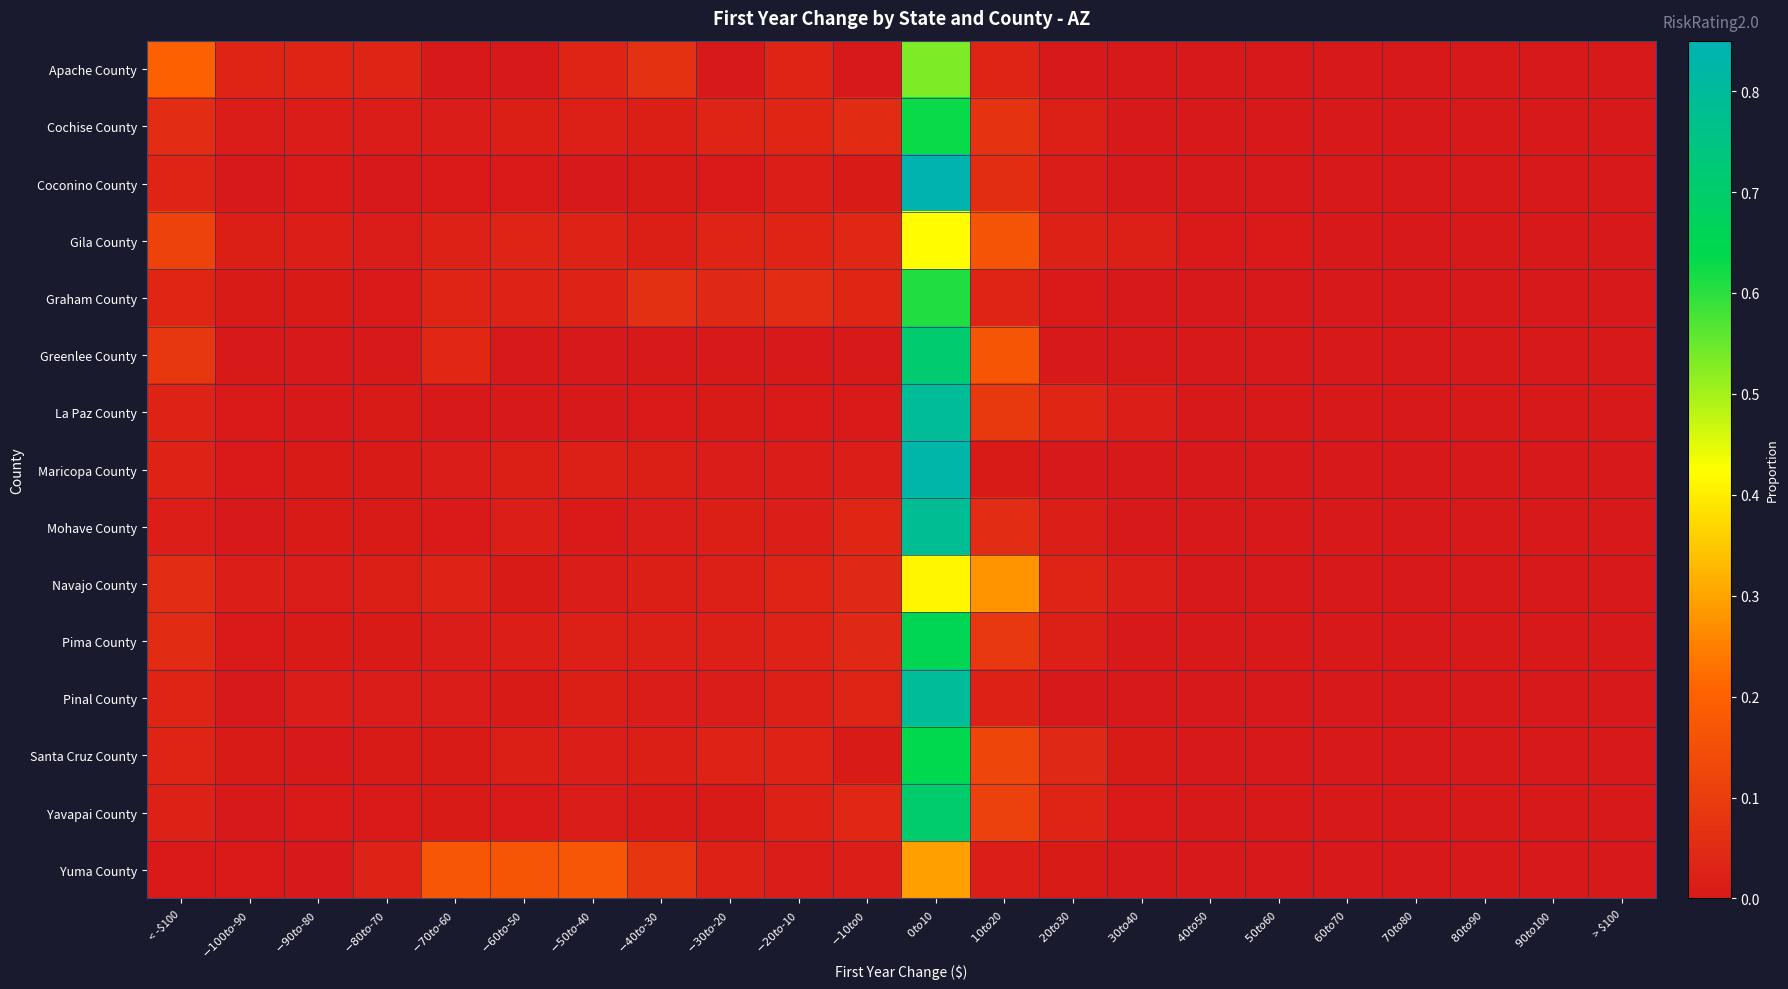

At which category does the chart reach its minimum across all series?

$-70 to $-60